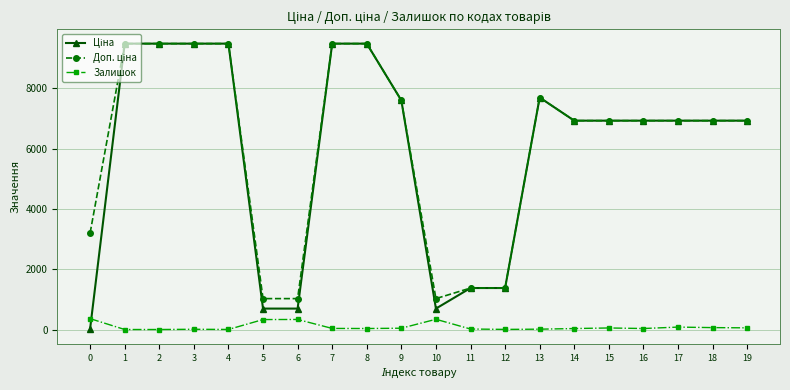

What is the maximum value for Залишок?

360.0